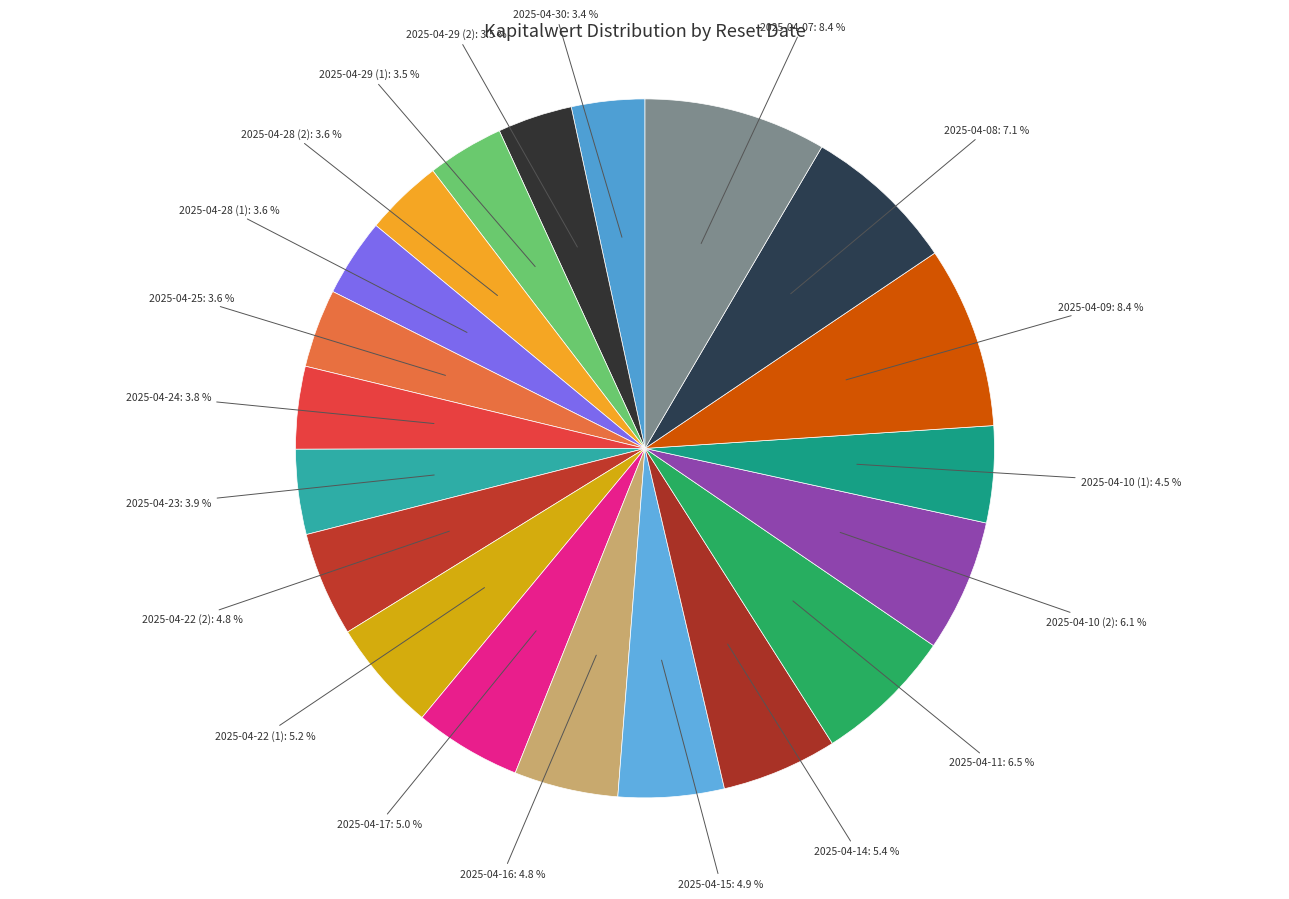

How many slices are in this pie chart?

20